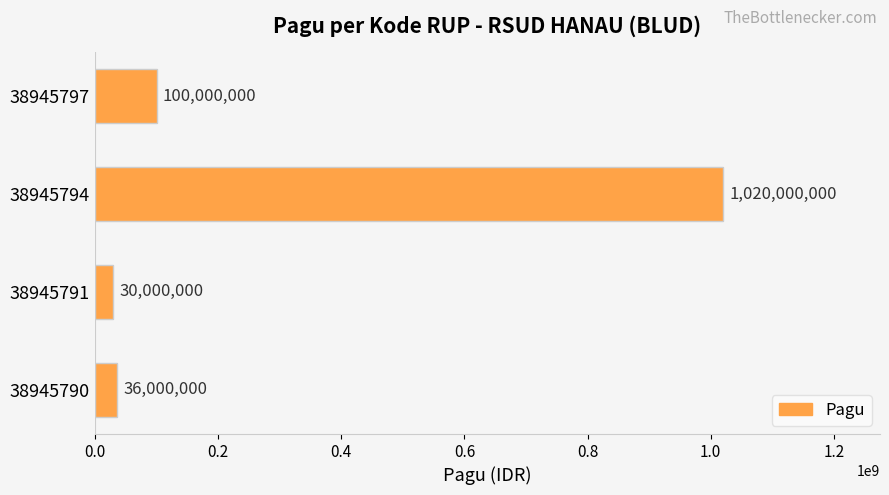

What is the average value?

296500000